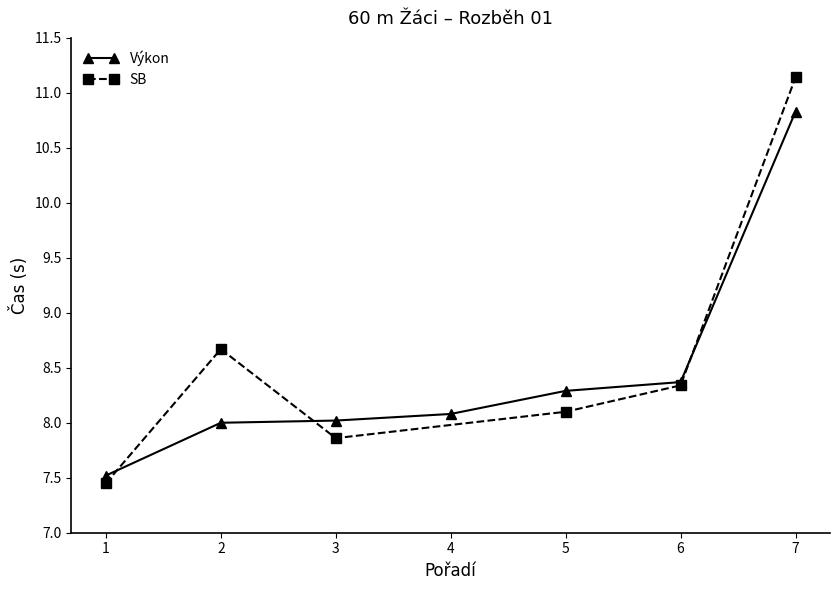

What is the highest value of the Výkon series?

10.8